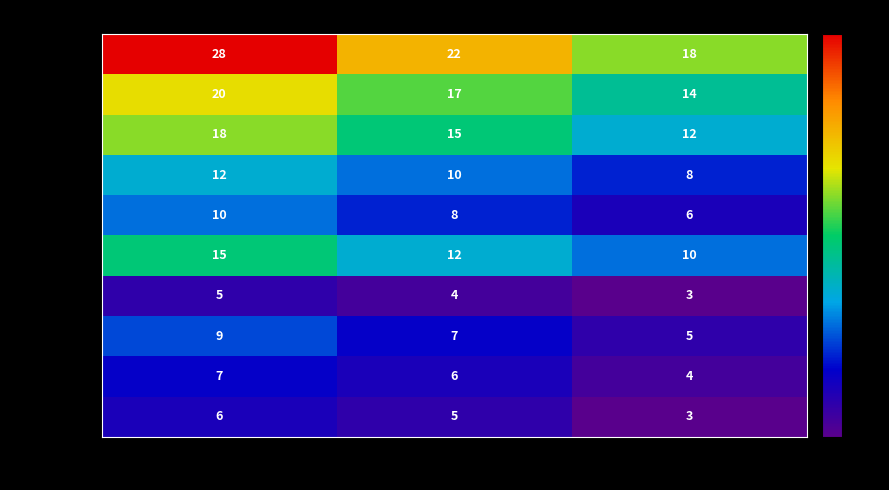

True or false: 理学院 has a value of 15 at 2023年.

False